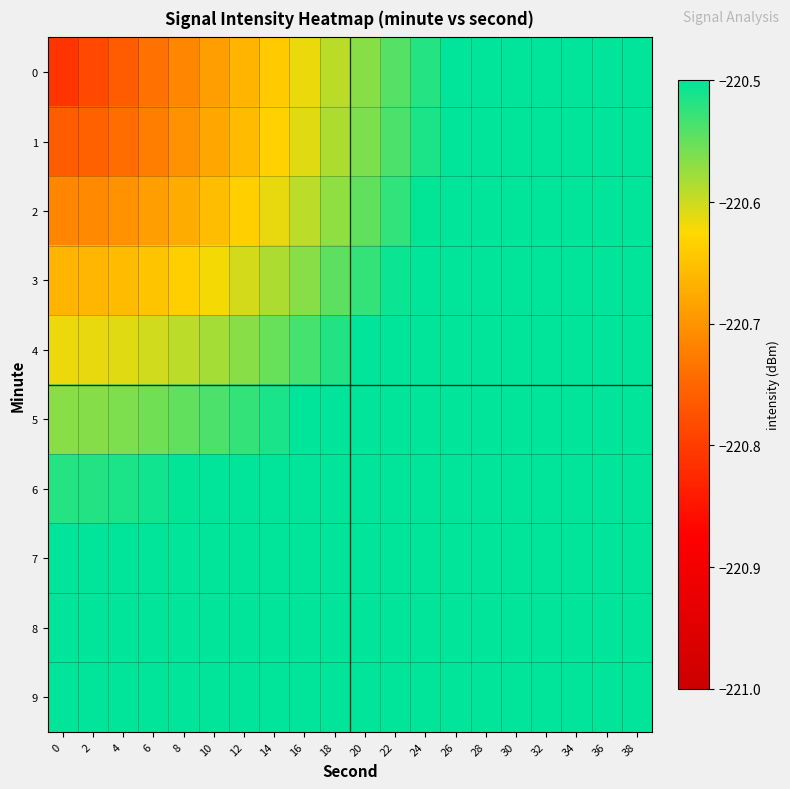

Reading left to right, list all the values displayed in this chart.

0: 0=-220.8	2=-220.8	4=-220.8	6=-220.7	8=-220.7	10=-220.7	12=-220.7	14=-220.6	16=-220.6	18=-220.6	20=-220.6	22=-220.5	24=-220.5	26=-220.5	28=-220.5	30=-220.4	32=-220.4	34=-220.4	36=-220.4	38=-220.3
1: 0=-220.8	2=-220.8	4=-220.7	6=-220.7	8=-220.7	10=-220.7	12=-220.7	14=-220.6	16=-220.6	18=-220.6	20=-220.6	22=-220.5	24=-220.5	26=-220.5	28=-220.5	30=-220.4	32=-220.4	34=-220.4	36=-220.4	38=-220.3
2: 0=-220.7	2=-220.7	4=-220.7	6=-220.7	8=-220.7	10=-220.7	12=-220.6	14=-220.6	16=-220.6	18=-220.6	20=-220.5	22=-220.5	24=-220.5	26=-220.5	28=-220.5	30=-220.4	32=-220.4	34=-220.4	36=-220.4	38=-220.3
3: 0=-220.7	2=-220.7	4=-220.7	6=-220.6	8=-220.6	10=-220.6	12=-220.6	14=-220.6	16=-220.6	18=-220.5	20=-220.5	22=-220.5	24=-220.5	26=-220.5	28=-220.4	30=-220.4	32=-220.4	34=-220.4	36=-220.3	38=-220.3
4: 0=-220.6	2=-220.6	4=-220.6	6=-220.6	8=-220.6	10=-220.6	12=-220.6	14=-220.6	16=-220.5	18=-220.5	20=-220.5	22=-220.5	24=-220.5	26=-220.4	28=-220.4	30=-220.4	32=-220.4	34=-220.4	36=-220.3	38=-220.3
5: 0=-220.6	2=-220.6	4=-220.6	6=-220.6	8=-220.5	10=-220.5	12=-220.5	14=-220.5	16=-220.5	18=-220.5	20=-220.5	22=-220.4	24=-220.4	26=-220.4	28=-220.4	30=-220.4	32=-220.4	34=-220.3	36=-220.3	38=-220.3
6: 0=-220.5	2=-220.5	4=-220.5	6=-220.5	8=-220.5	10=-220.5	12=-220.5	14=-220.5	16=-220.5	18=-220.4	20=-220.4	22=-220.4	24=-220.4	26=-220.4	28=-220.4	30=-220.3	32=-220.3	34=-220.3	36=-220.3	38=-220.3
7: 0=-220.5	2=-220.5	4=-220.5	6=-220.5	8=-220.5	10=-220.4	12=-220.4	14=-220.4	16=-220.4	18=-220.4	20=-220.4	22=-220.4	24=-220.4	26=-220.3	28=-220.3	30=-220.3	32=-220.3	34=-220.3	36=-220.3	38=-220.2
8: 0=-220.4	2=-220.4	4=-220.4	6=-220.4	8=-220.4	10=-220.4	12=-220.4	14=-220.4	16=-220.4	18=-220.4	20=-220.4	22=-220.3	24=-220.3	26=-220.3	28=-220.3	30=-220.3	32=-220.3	34=-220.2	36=-220.2	38=-220.2
9: 0=-220.4	2=-220.4	4=-220.4	6=-220.4	8=-220.4	10=-220.4	12=-220.3	14=-220.3	16=-220.3	18=-220.3	20=-220.3	22=-220.3	24=-220.3	26=-220.3	28=-220.3	30=-220.2	32=-220.2	34=-220.2	36=-220.2	38=-220.2